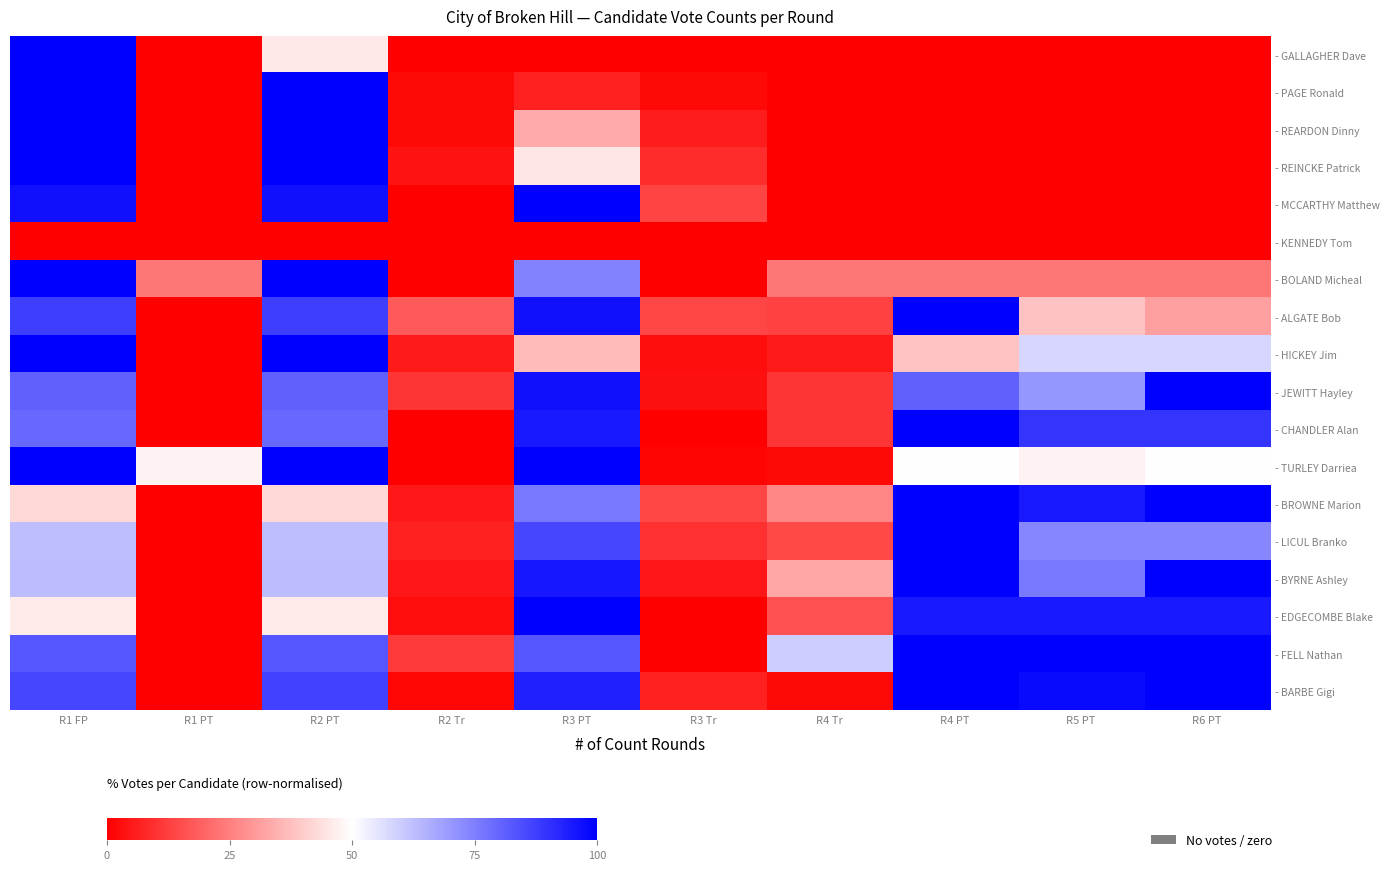

What is the difference between the highest and lowest values at R1 FP?

100.0